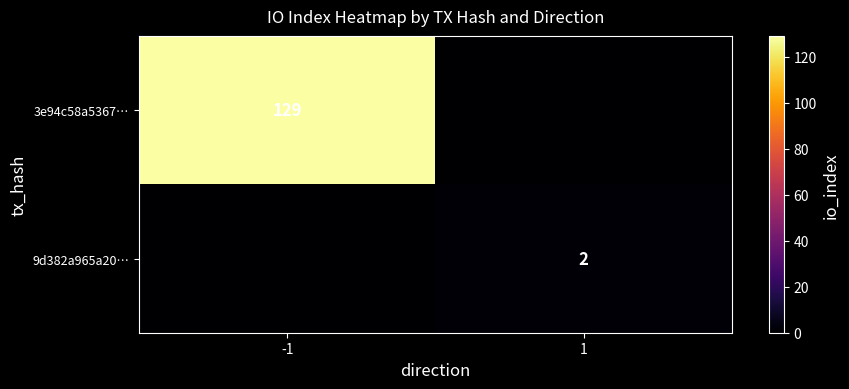

Between -1 and 1, which is larger?

-1